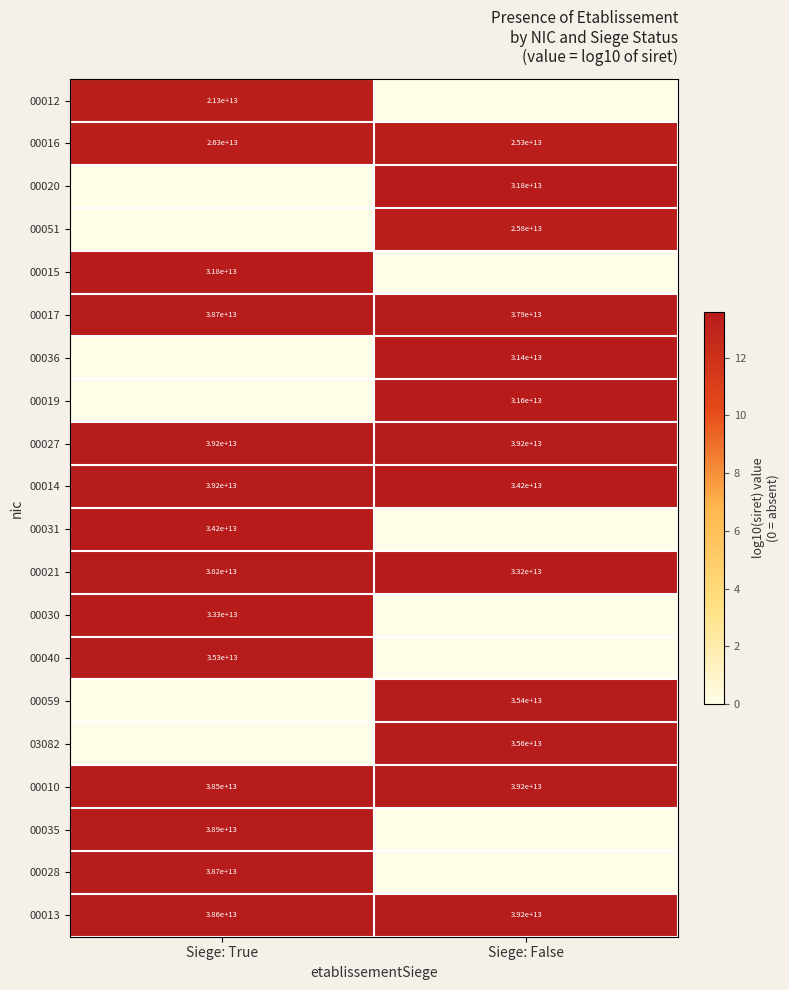

The 00019 series shows 21.7 at Siege: False. True or false?

False